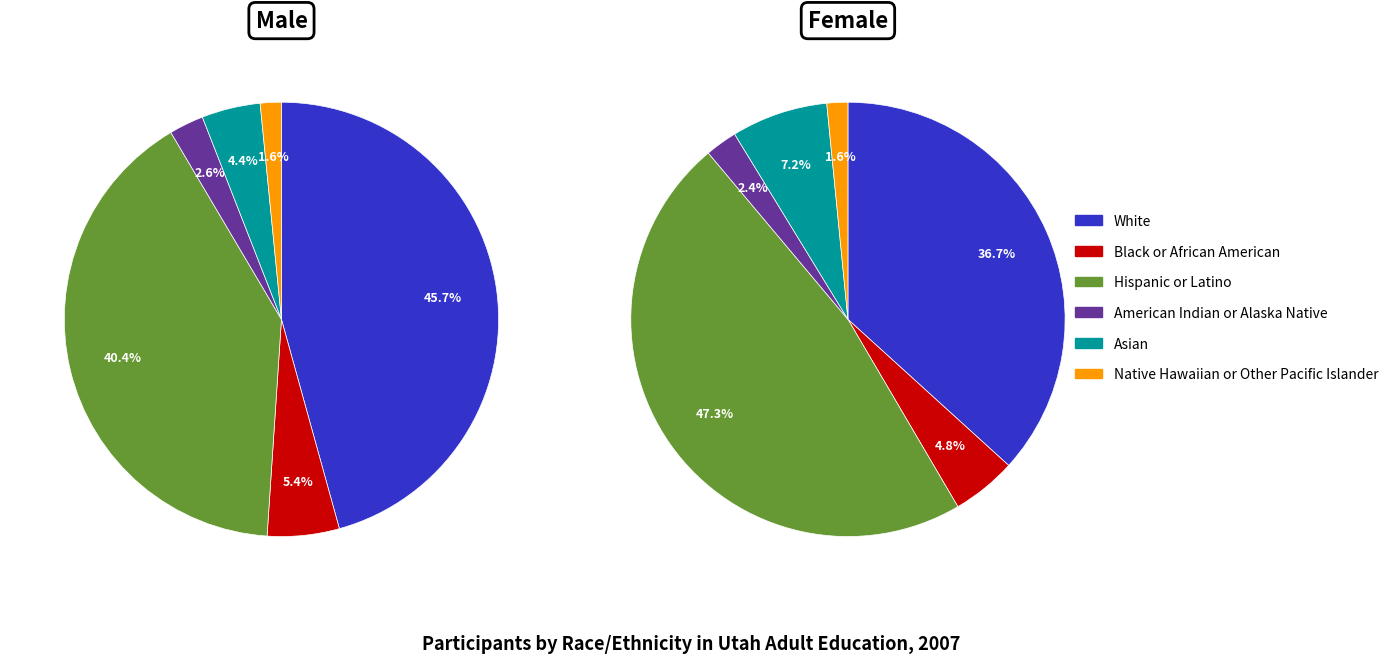

To the nearest percent, what is the average slice percentage?

17%